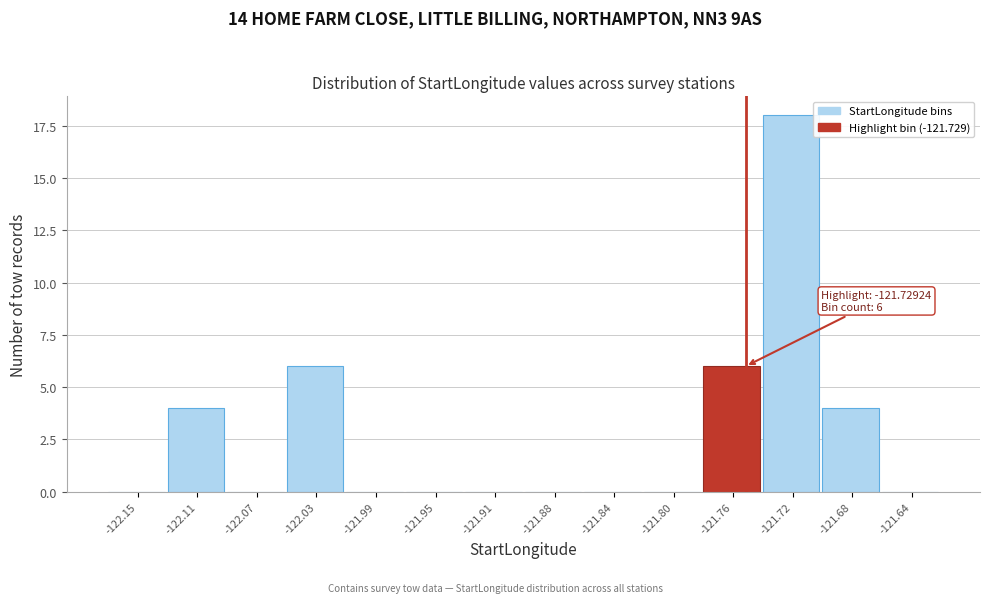

Reading left to right, transcribe all the data shown in this chart.

-122.15=0	-122.11=4	-122.07=0	-122.03=6	-121.99=0	-121.95=0	-121.91=0	-121.88=0	-121.84=0	-121.80=0	-121.76=6	-121.72=18	-121.68=4	-121.64=0